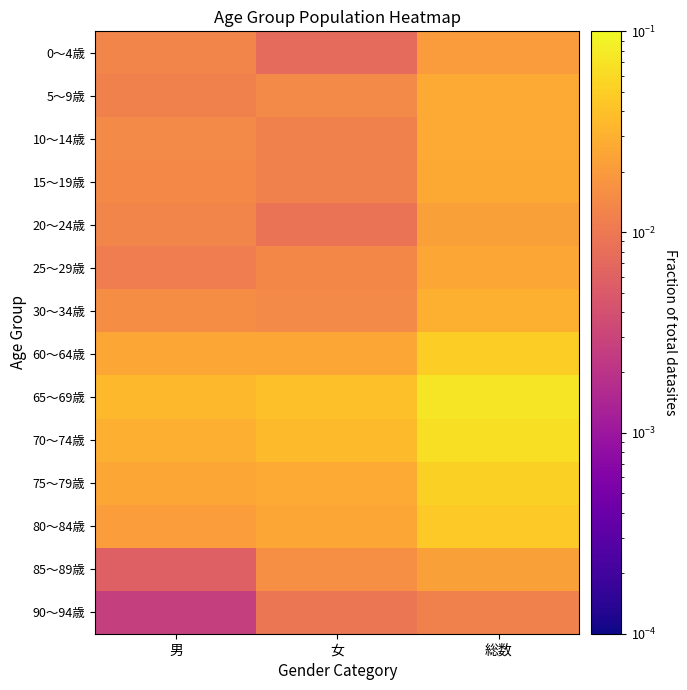

List the series in order of their peak value, highest first.

65～69歳, 70～74歳, 75～79歳, 60～64歳, 80～84歳, 30～34歳, 5～9歳, 10～14歳, 15～19歳, 25～29歳, 20～24歳, 85～89歳, 0～4歳, 90～94歳